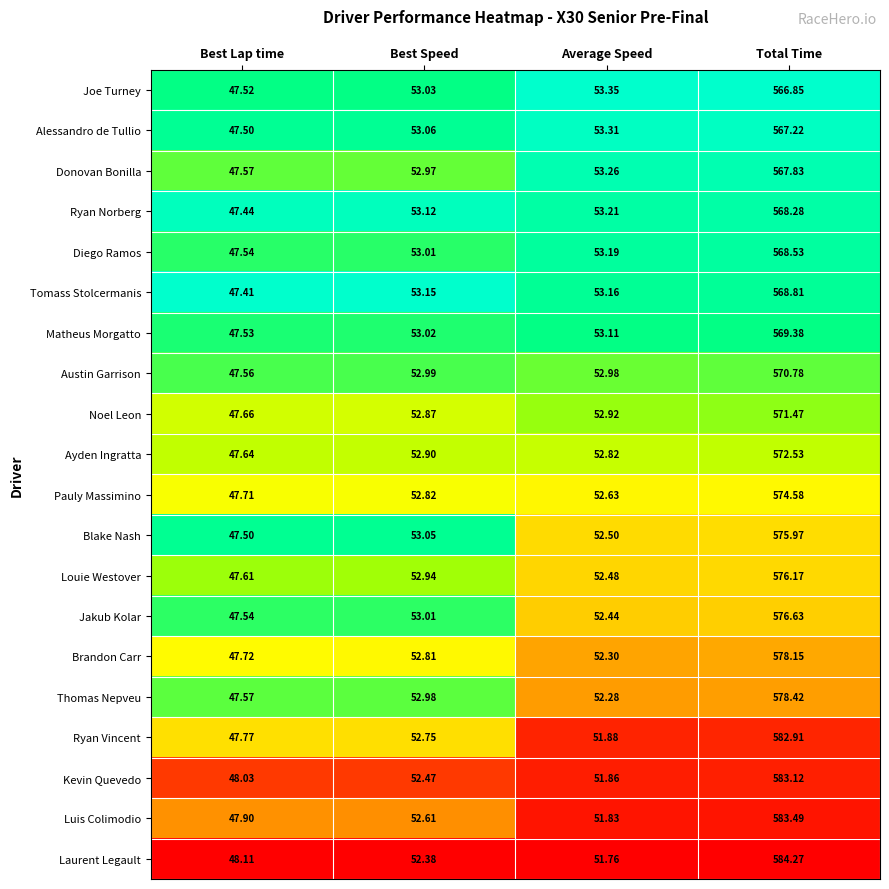

Which category has the highest value in the Jakub Kolar series?

Total Time